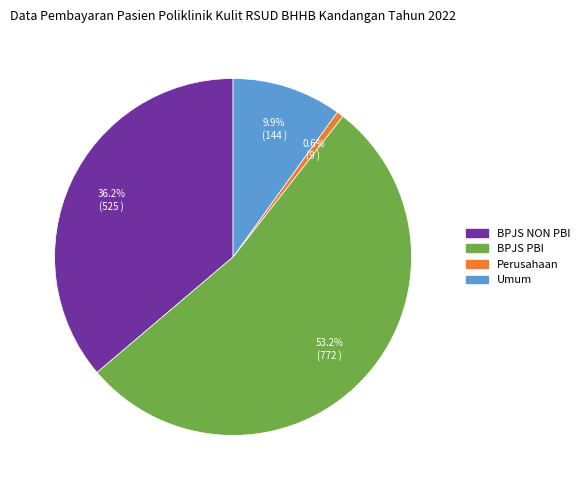

What percentage is NOT represented by BPJS NON PBI?

63.8%